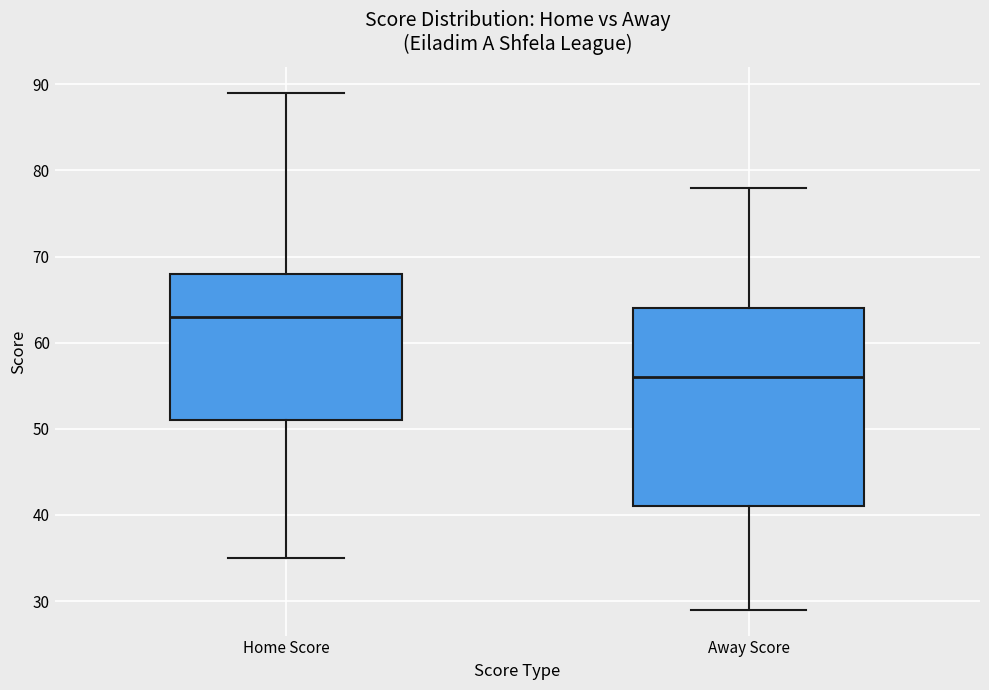

Which box has the lowest median line?

Away Score